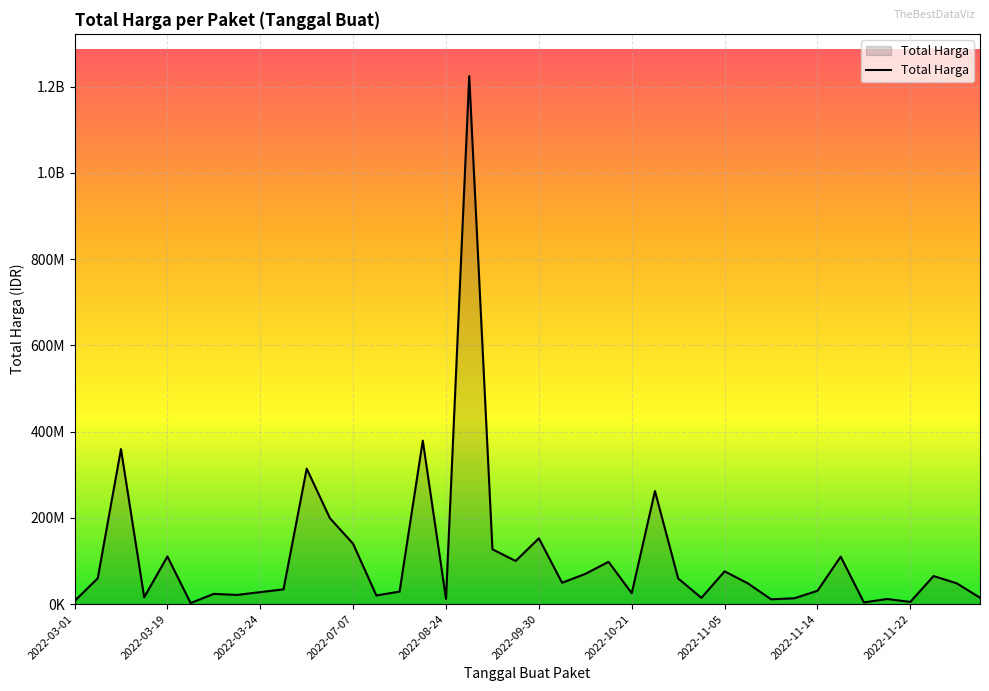

Is this an area chart (filled region under the line)?

Yes